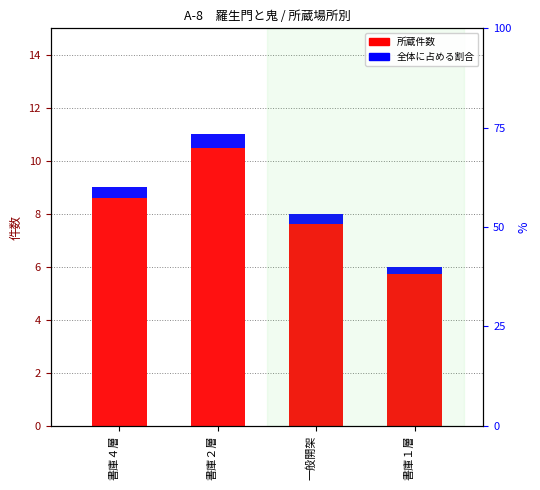

List the series in order of their overall mean, lowest first.

割合（%）, 所蔵件数